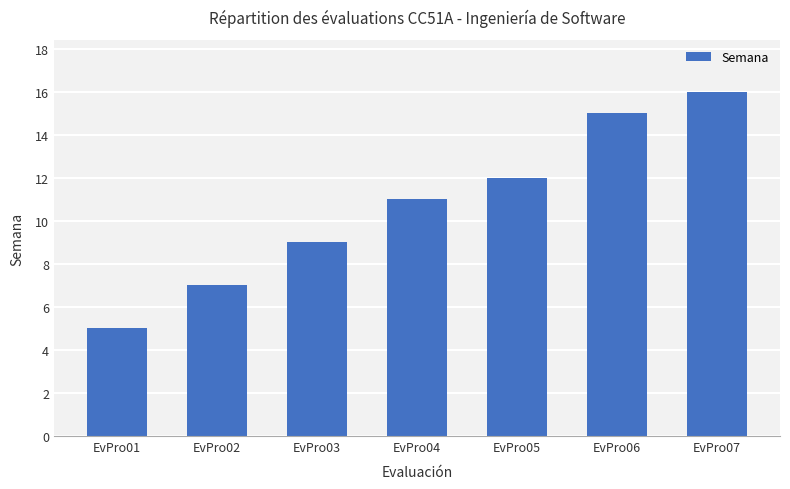

How many bars are there in total?

7